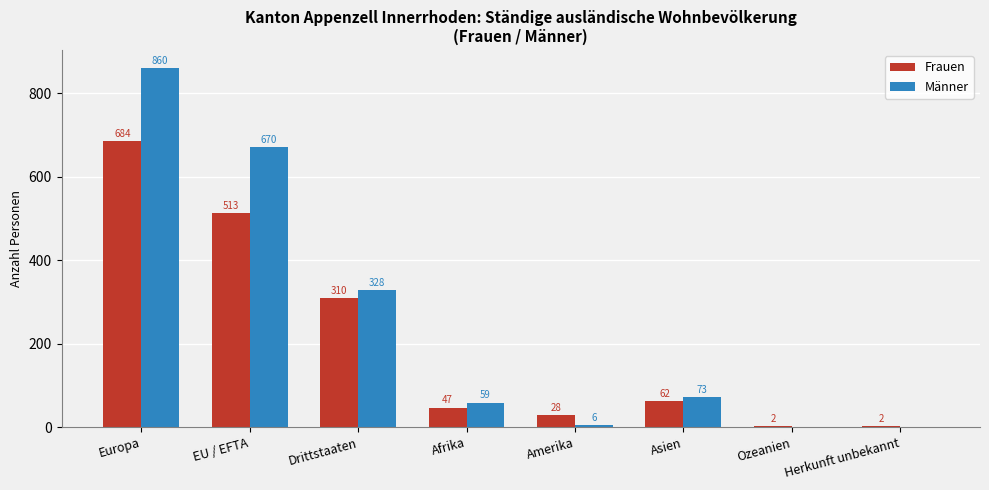

Reading left to right, list all the values displayed in this chart.

Frauen: Europa=684	EU / EFTA=513	Drittstaaten=310	Afrika=47	Amerika=28	Asien=62	Ozeanien=2	Herkunft unbekannt=2
Männer: Europa=860	EU / EFTA=670	Drittstaaten=328	Afrika=59	Amerika=6	Asien=73	Ozeanien=0	Herkunft unbekannt=0